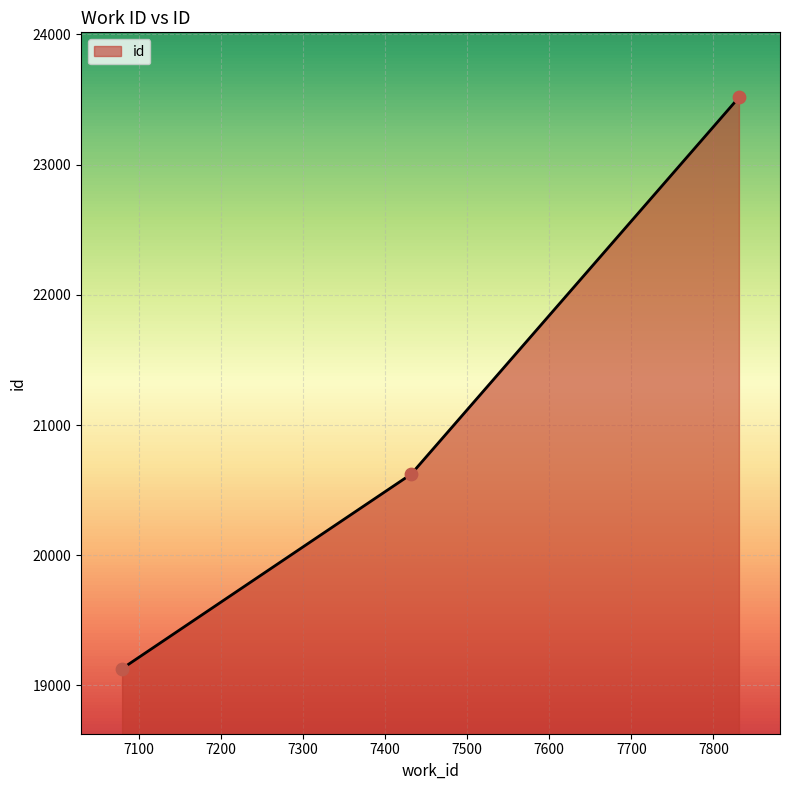

Approximately how many times larger is the value at 7432 compared to 7831?

0.9